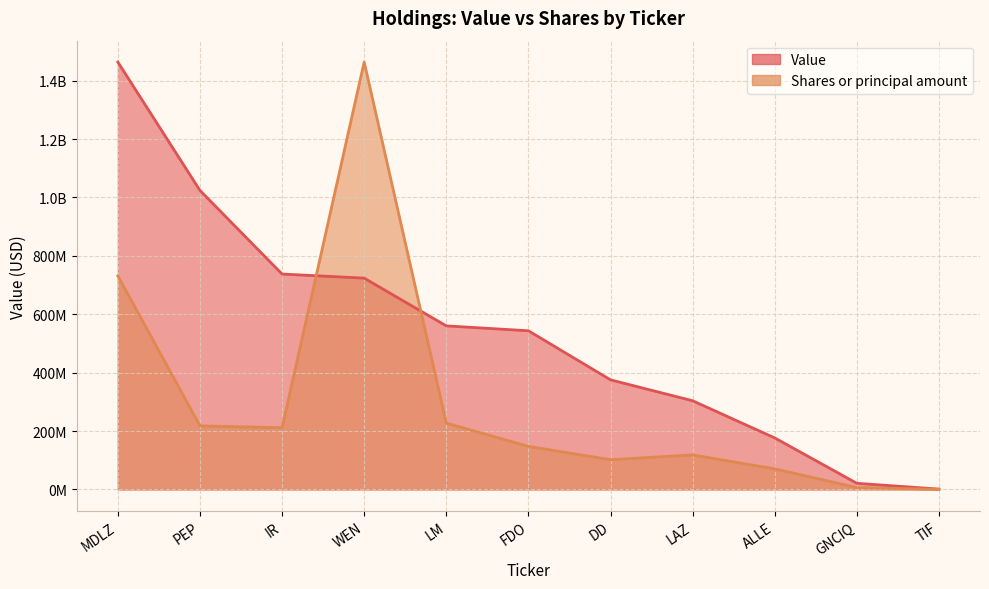

What is the difference between the Shares or principal amount values at DD and WEN?

1362077626.3